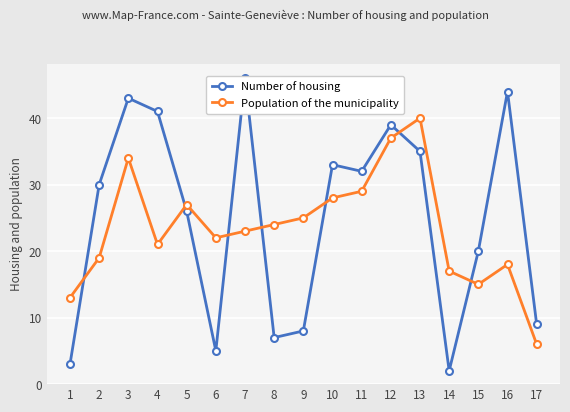

Is the value of Number of housing at 17 greater than the value of Population of the municipality at 9?

No